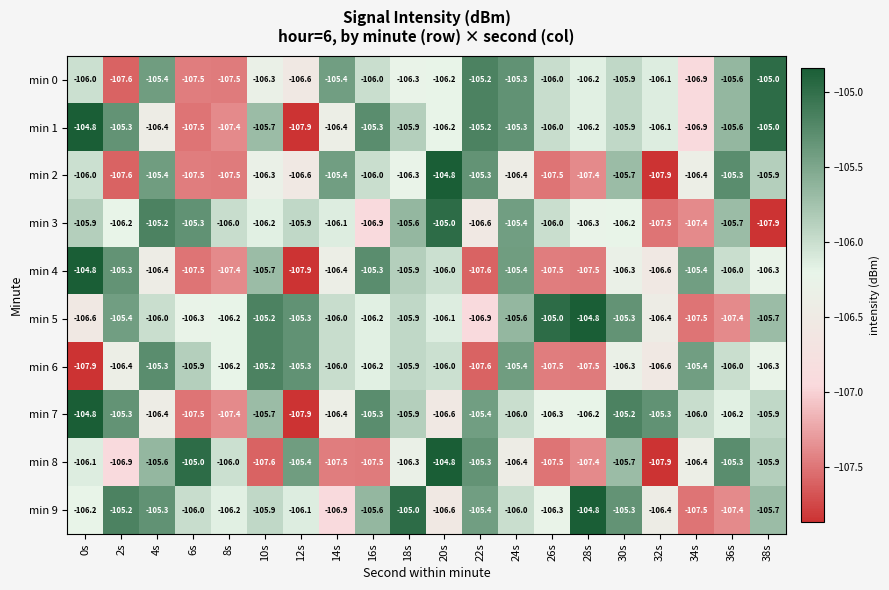

At which label is min 8 closest to -106?

8s